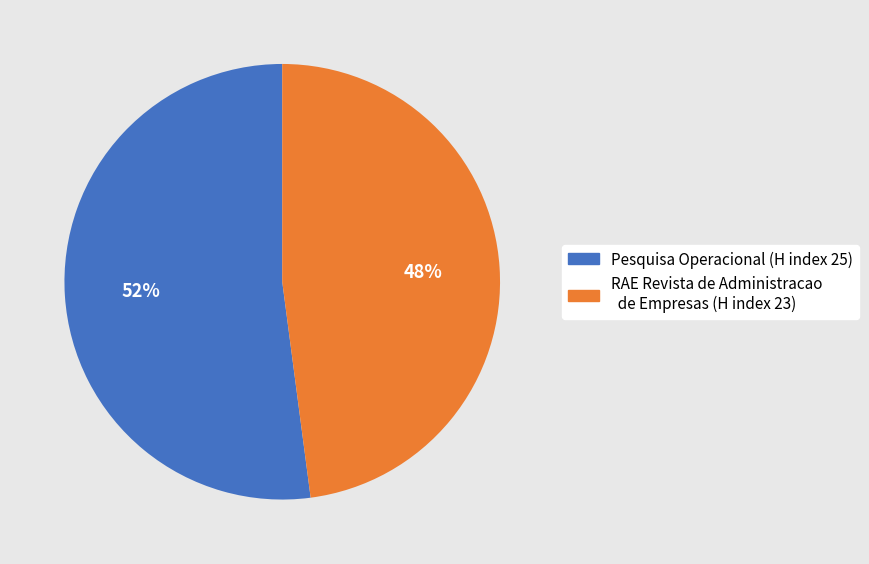

Does any single category account for the majority?

Yes